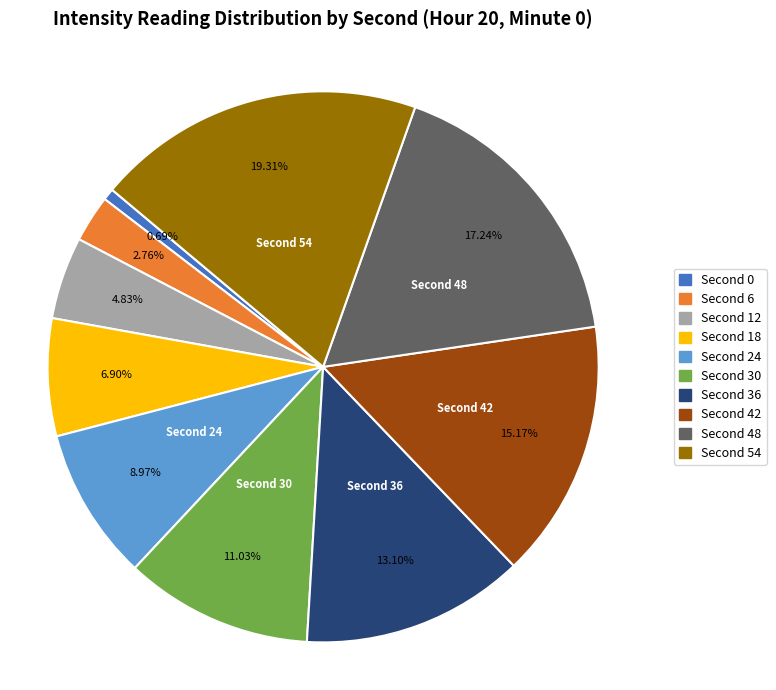

Rank the categories by value from lowest to highest.

Second 0, Second 6, Second 12, Second 18, Second 24, Second 30, Second 36, Second 42, Second 48, Second 54